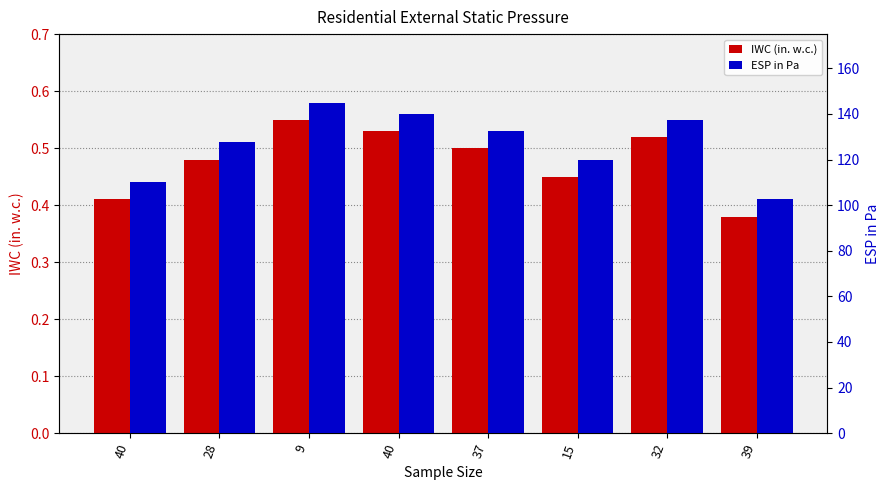

What is the label of the 7th bar from the right?

28